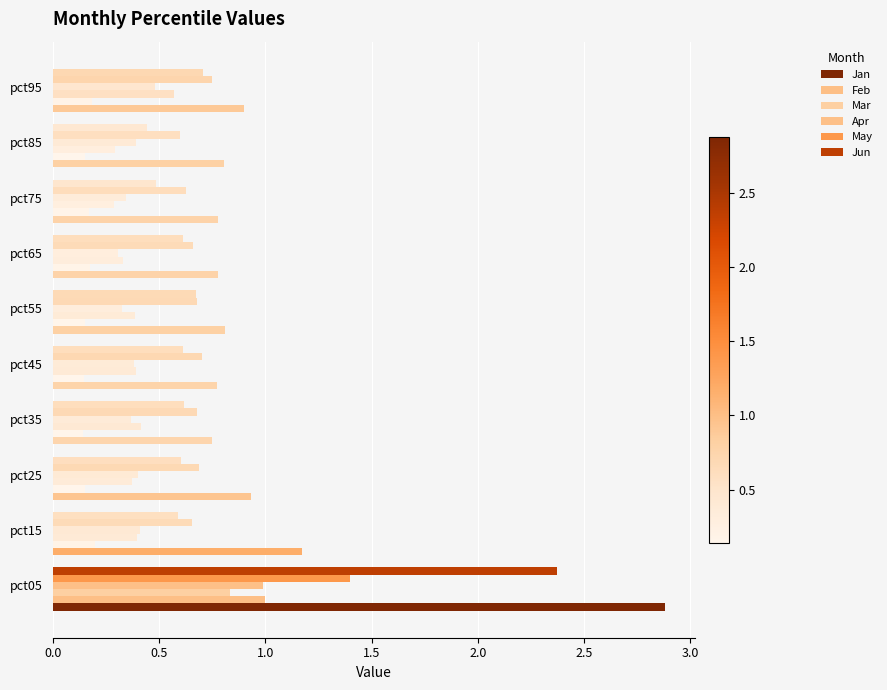

Which series has the largest total across all categories?

Jan